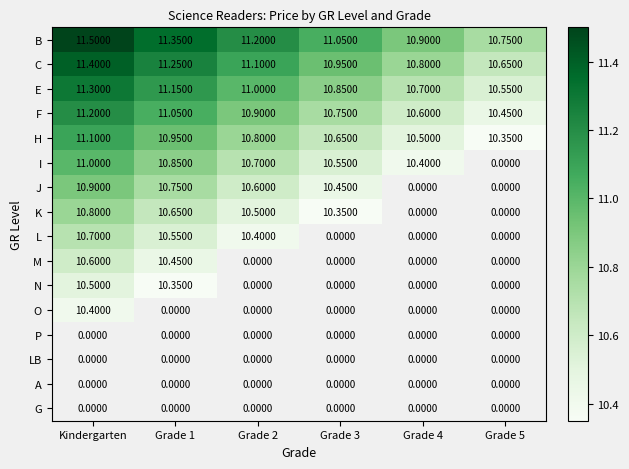

Which series has the largest total across all categories?

B